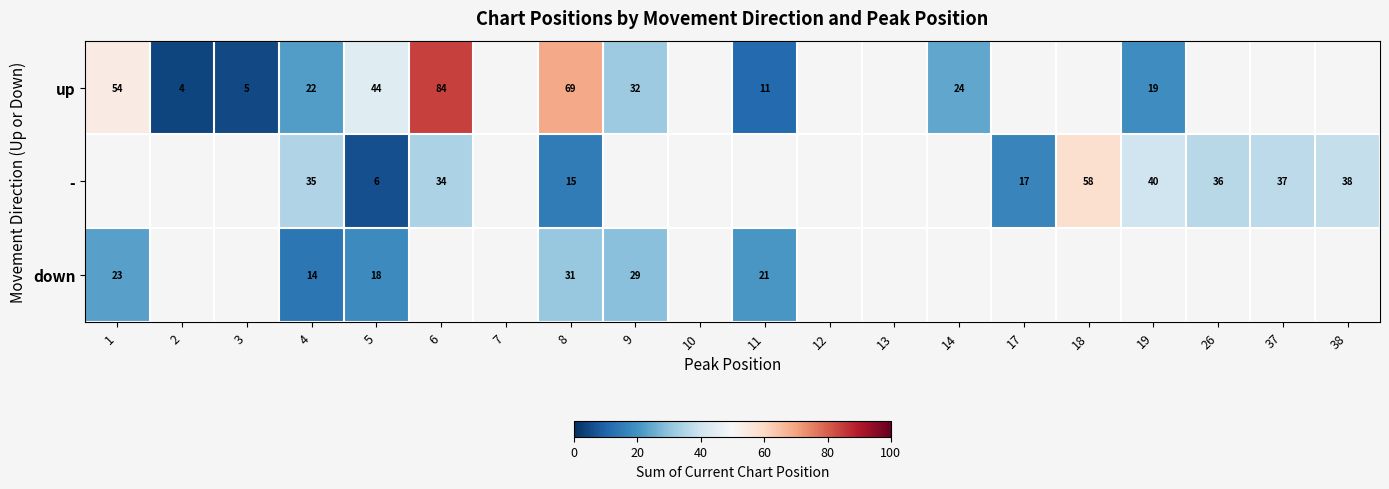

Is it true that - equals 58 at 18?

True